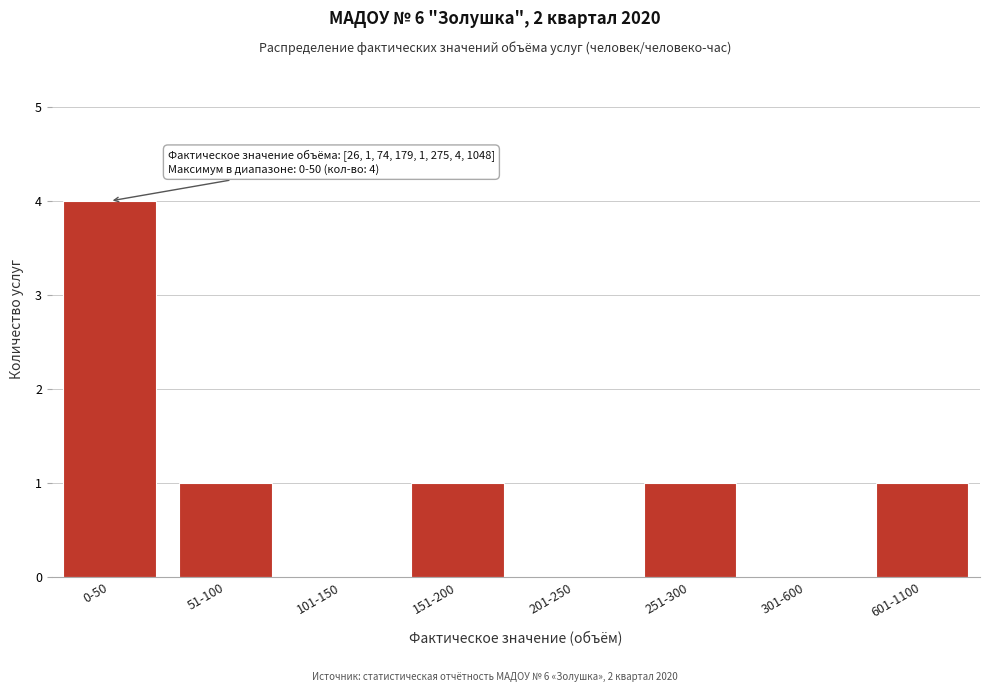

Reading left to right, list all the values displayed in this chart.

0-50=4	51-100=1	101-150=0	151-200=1	201-250=0	251-300=1	301-600=0	601-1100=1